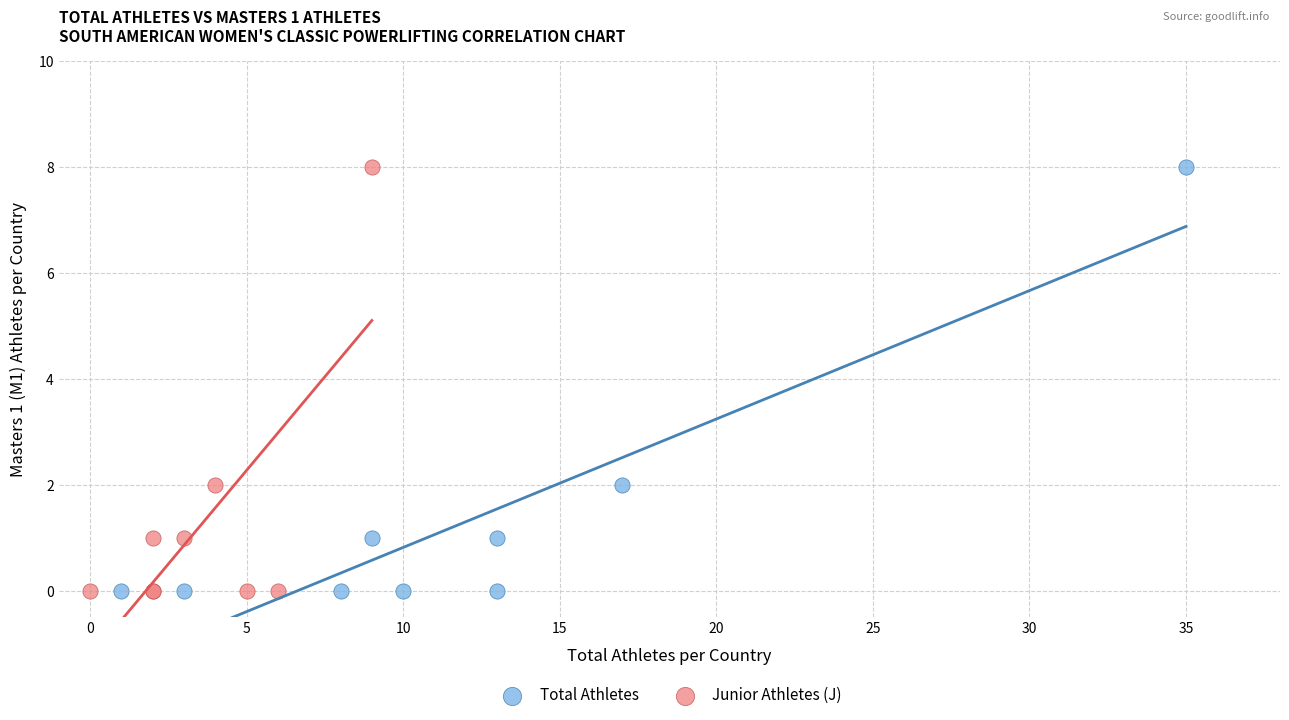

What are all the series names shown in the legend?

Total Athletes, Junior Athletes (J)